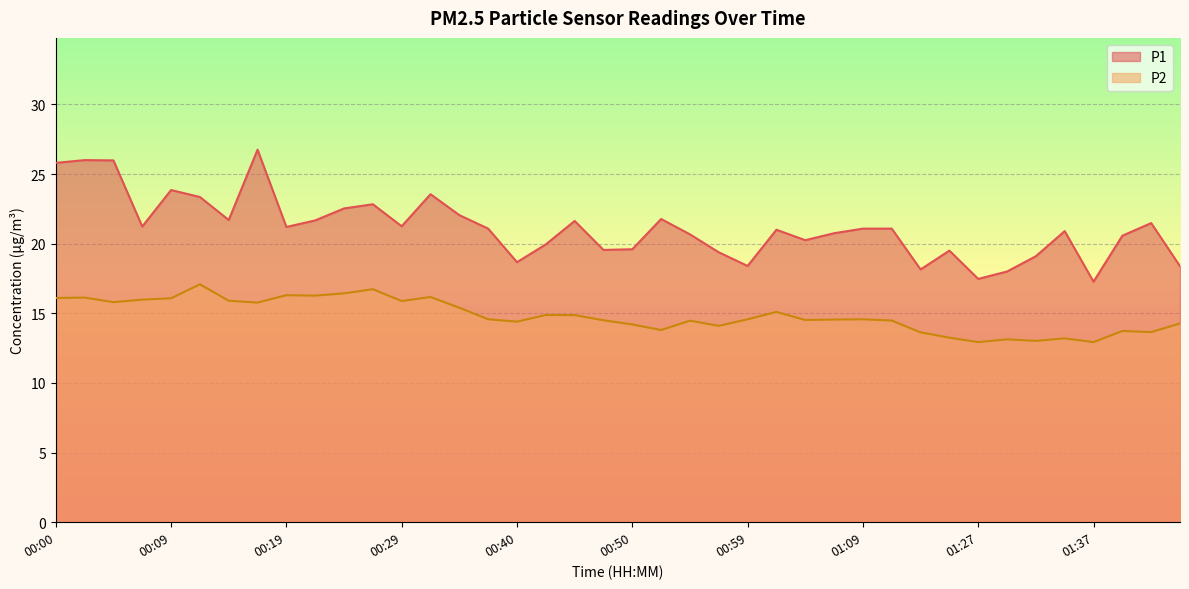

At which category does P1 reach its first local peak?

00:02